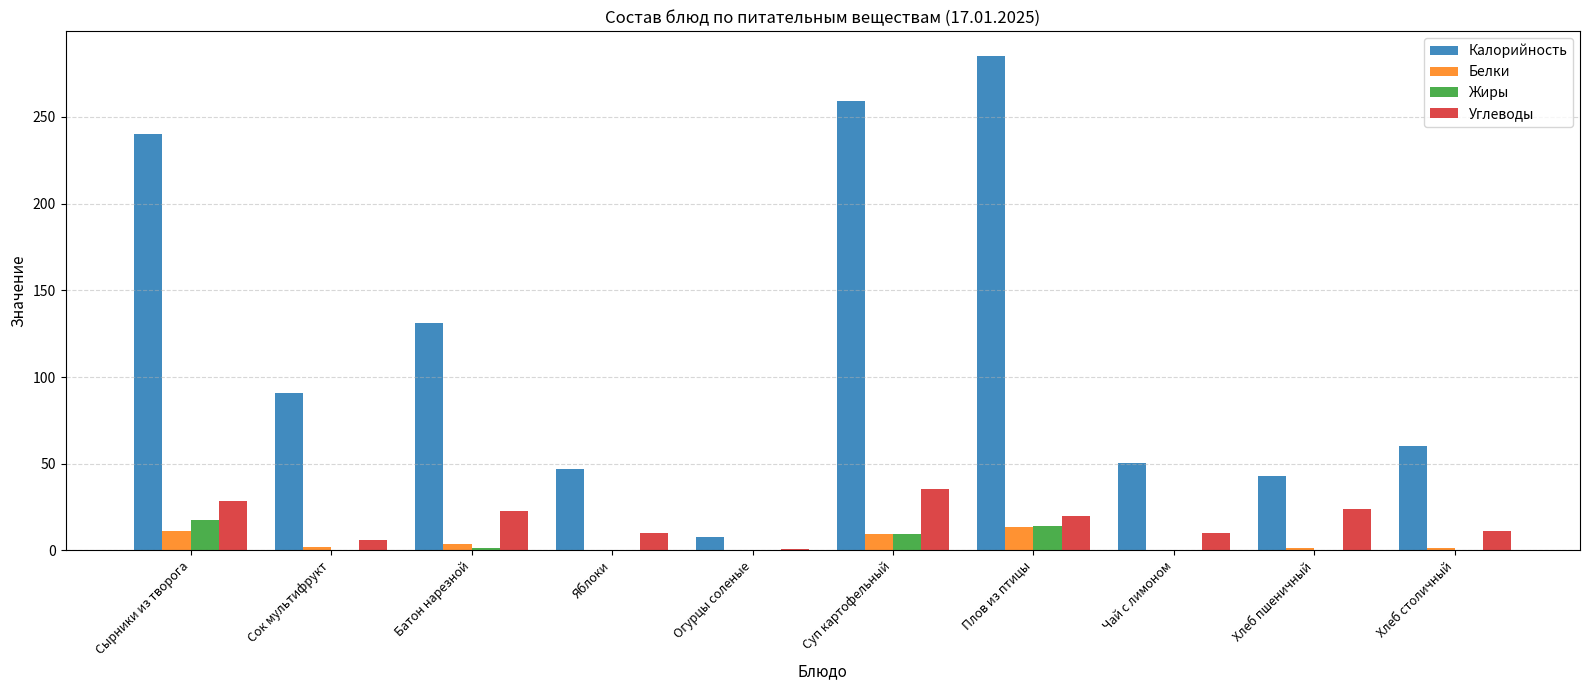

What is the total value across all series at Хлеб столичный?

73.5